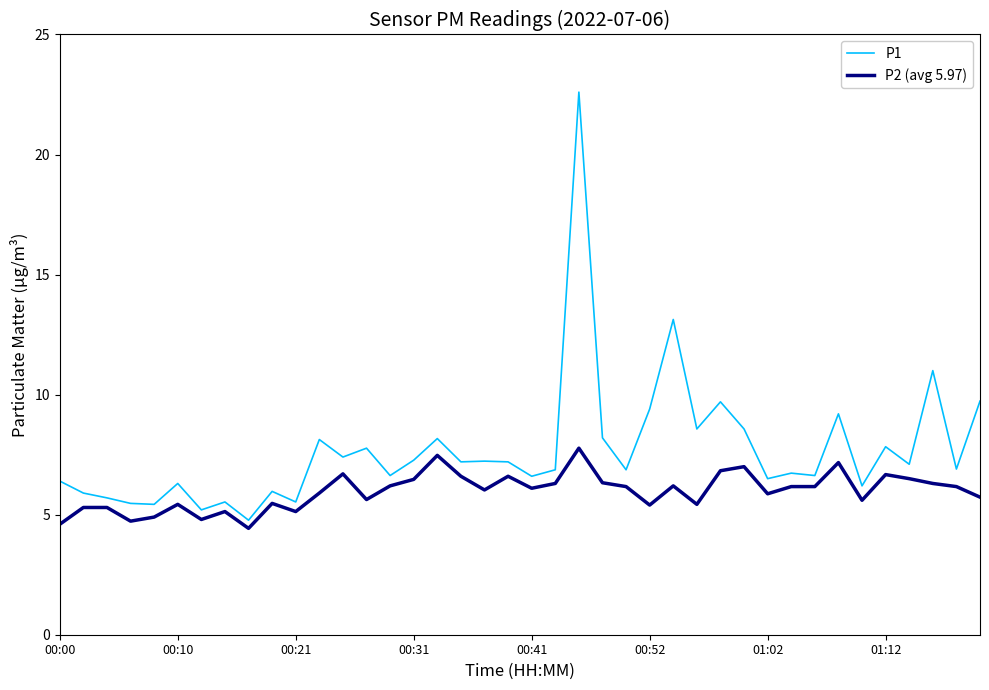

True or false: P2 (avg 5.97) has more than 1 interior local peaks.

True